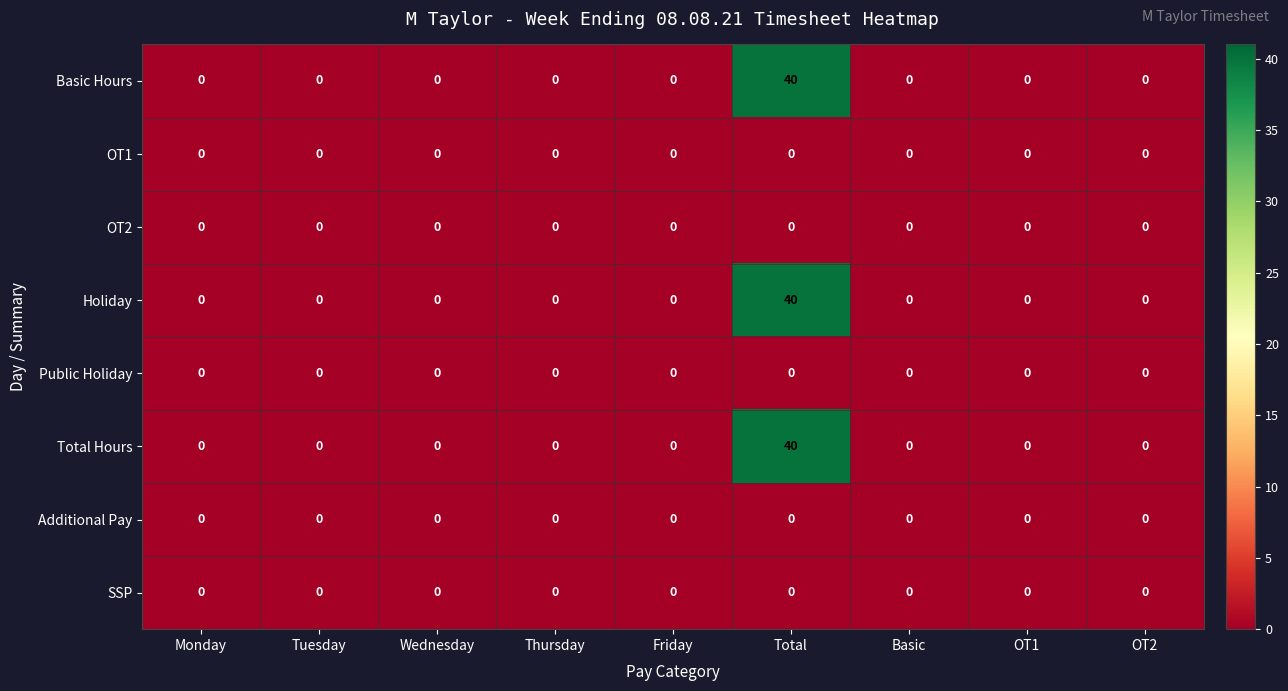

How many distinct data groups are displayed?

8